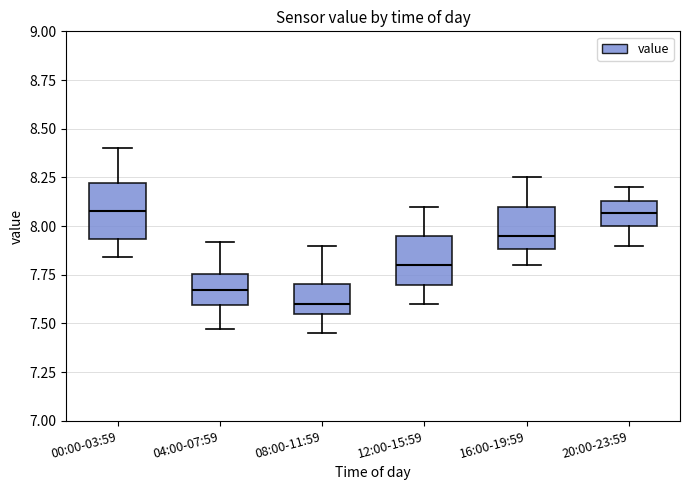

Where does the upper whisker of the box for 12:00-15:59 end on the y-axis? The values are not printed on the chart, so give them approximately, as read against the axis.

8.10